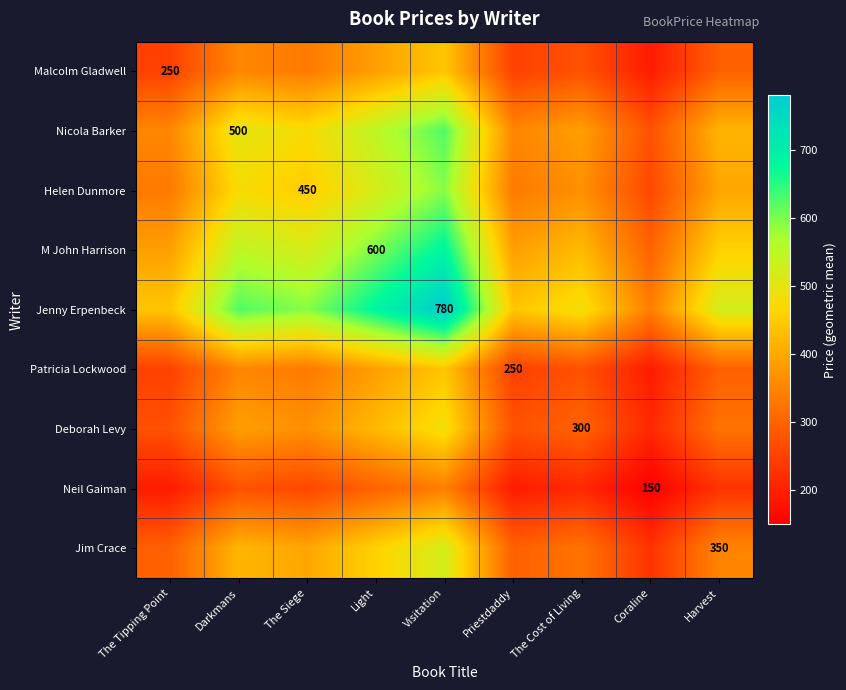

Where does the Jim Crace series first go above 350?

Darkmans